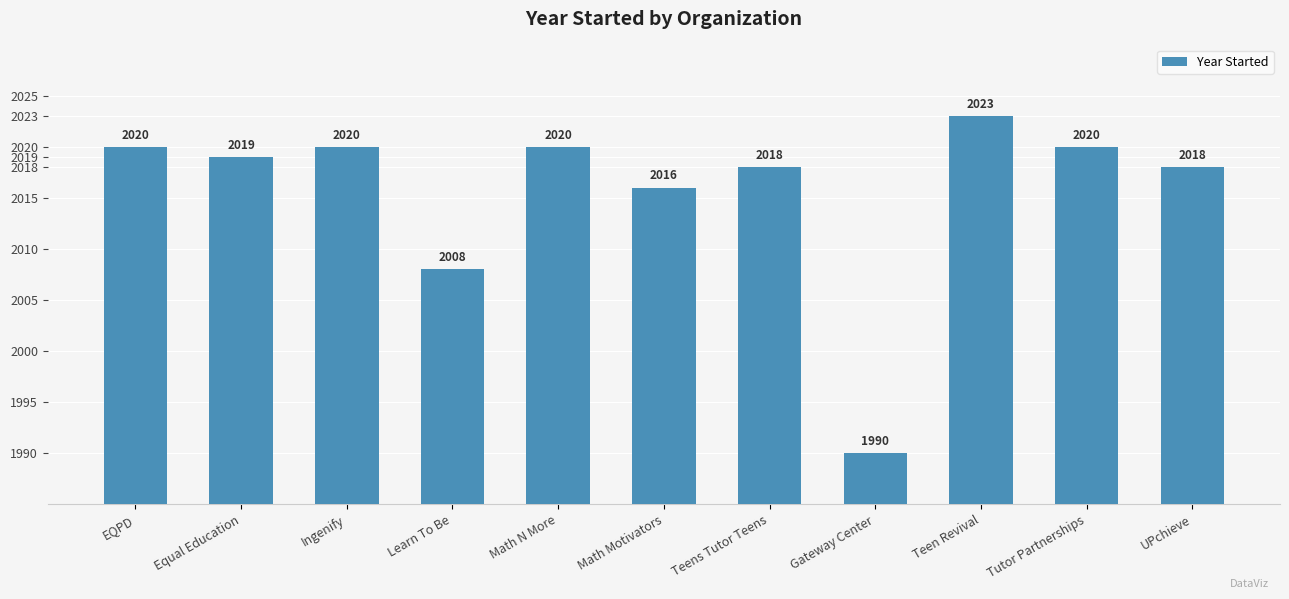

What is the difference between the maximum and minimum values?

33